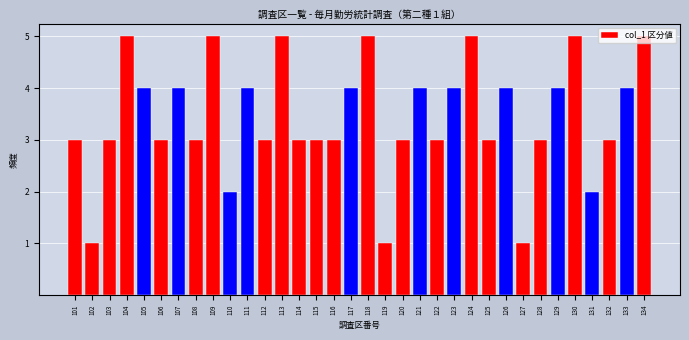

Approximately how many times larger is the value at 106 compared to 115?

1.0